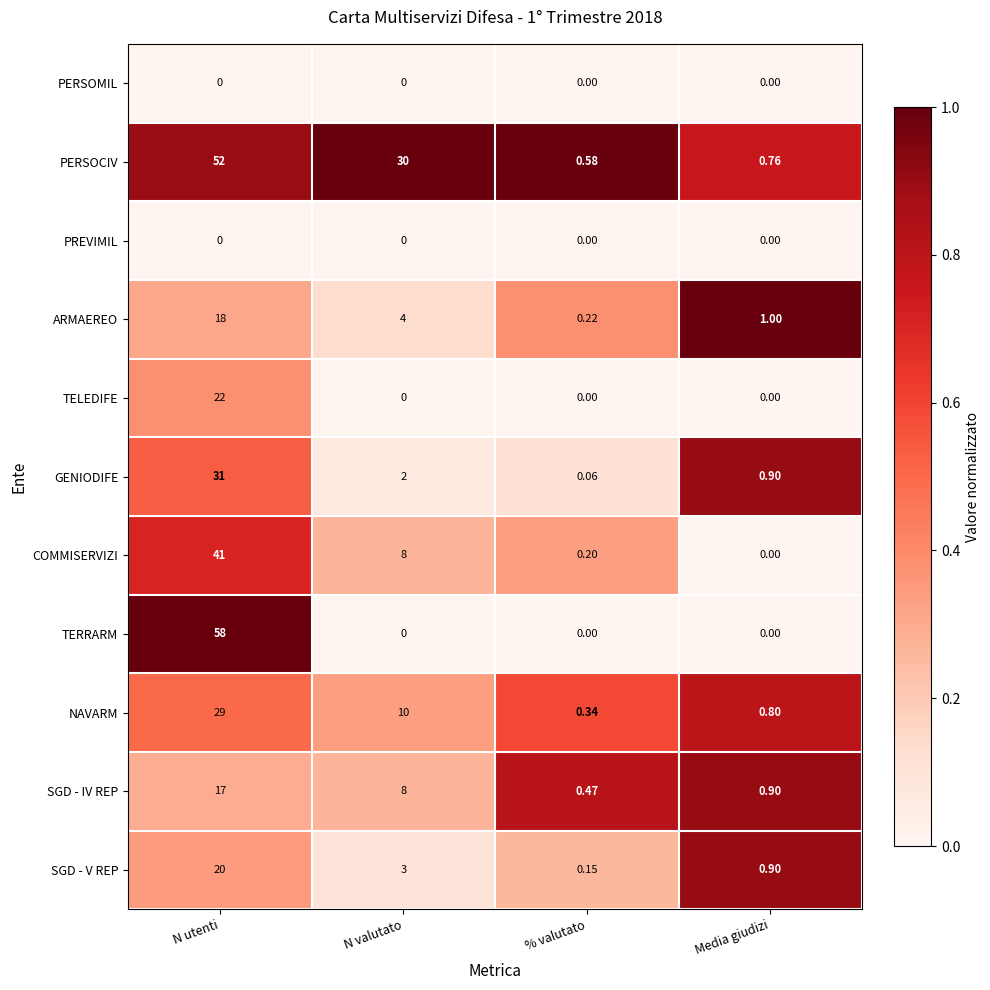

Which series has the widest spread of values?

TERRARM